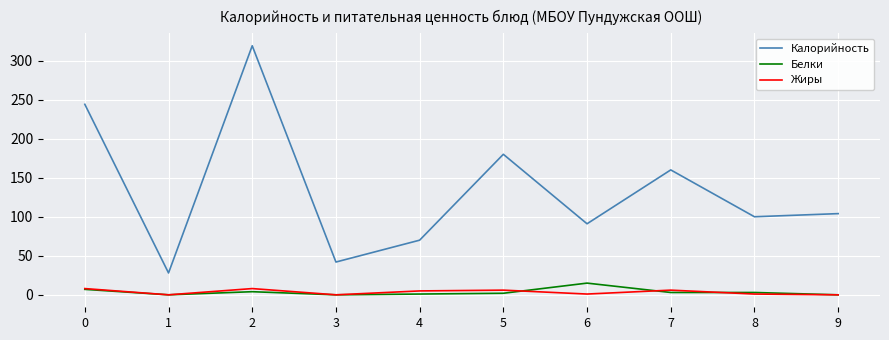

Which category has the highest value in the Калорийность series?

2